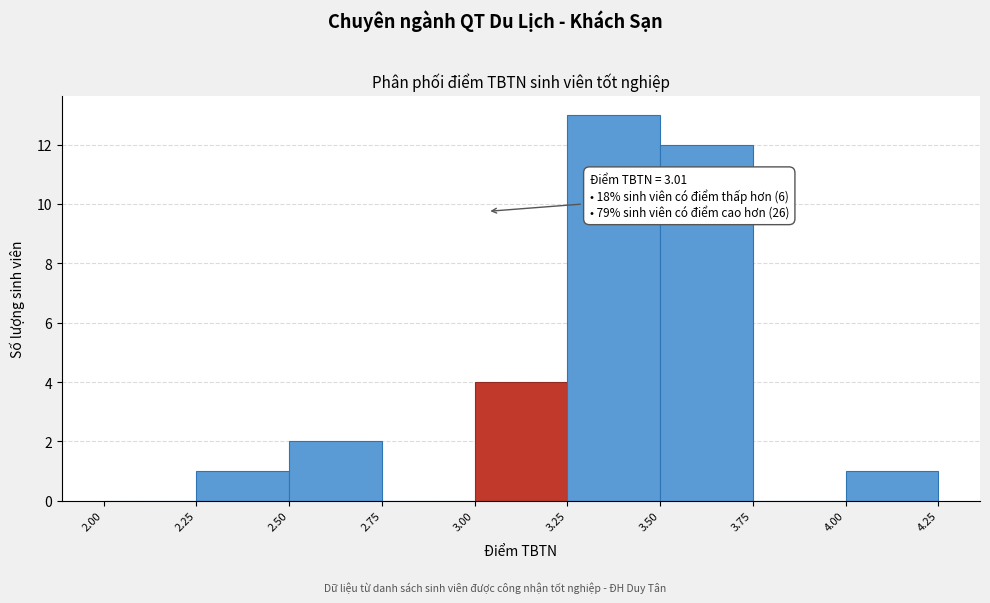

Which range on the x-axis has the tallest bar?

3.25 to 3.50